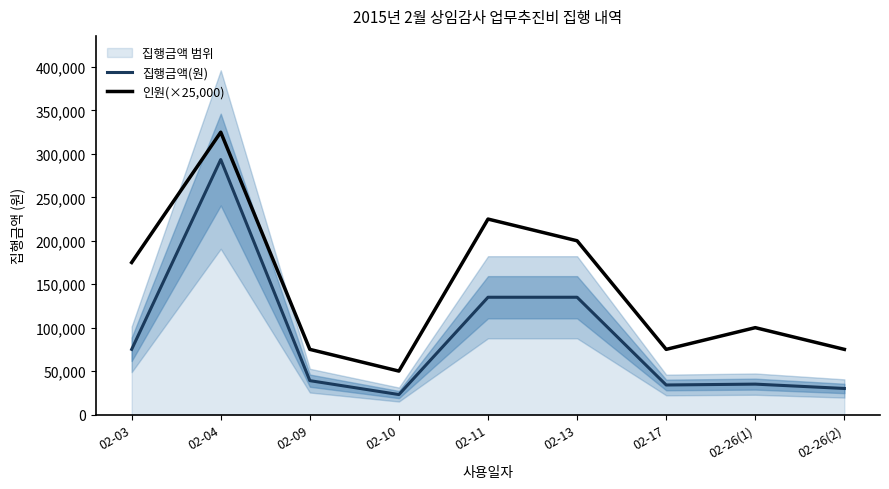

Count the number of data series in this chart.

2